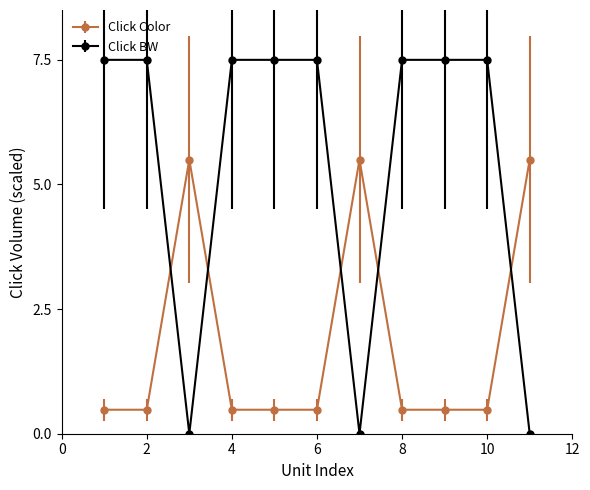

What is the value of the Click BW point at the 6th from the left?

7.5